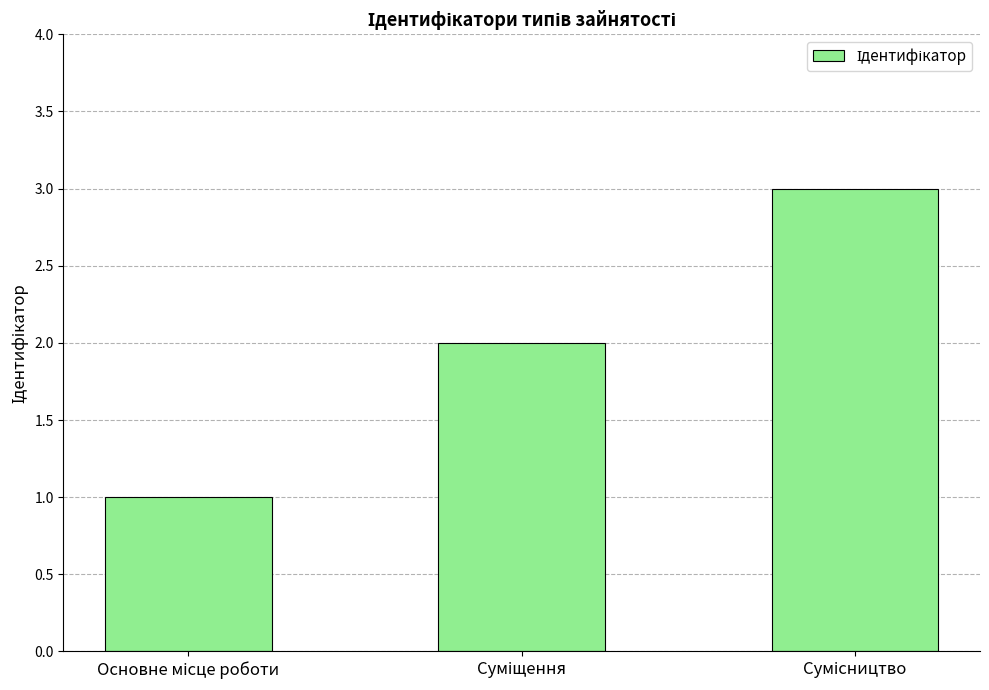

Are the bars horizontal?

No